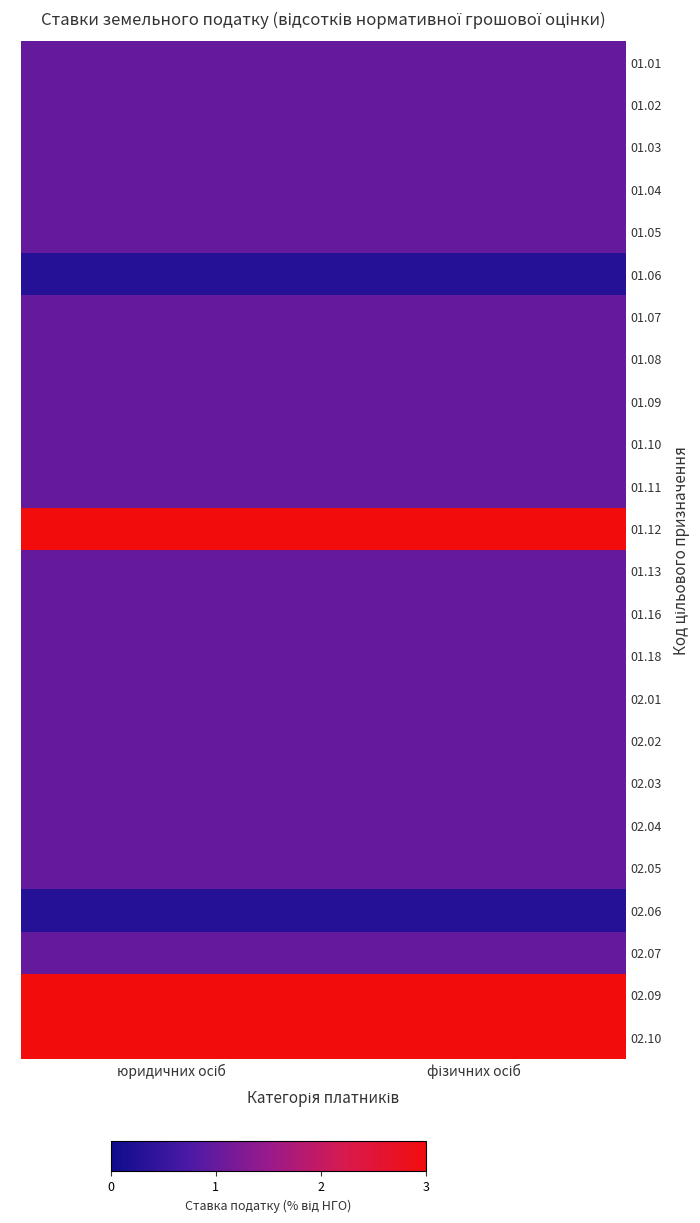

Reading left to right, extract all data points from this chart.

01.01: юридичних осіб=1.0	фізичних осіб=1.0
01.02: юридичних осіб=1.0	фізичних осіб=1.0
01.03: юридичних осіб=1.0	фізичних осіб=1.0
01.04: юридичних осіб=1.0	фізичних осіб=1.0
01.05: юридичних осіб=1.0	фізичних осіб=1.0
01.06: юридичних осіб=0.3	фізичних осіб=0.3
01.07: юридичних осіб=1.0	фізичних осіб=1.0
01.08: юридичних осіб=1.0	фізичних осіб=1.0
01.09: юридичних осіб=1.0	фізичних осіб=1.0
01.10: юридичних осіб=1.0	фізичних осіб=1.0
01.11: юридичних осіб=1.0	фізичних осіб=1.0
01.12: юридичних осіб=3.0	фізичних осіб=3.0
01.13: юридичних осіб=1.0	фізичних осіб=1.0
01.16: юридичних осіб=1.0	фізичних осіб=1.0
01.18: юридичних осіб=1.0	фізичних осіб=1.0
02.01: юридичних осіб=1.0	фізичних осіб=1.0
02.02: юридичних осіб=1.0	фізичних осіб=1.0
02.03: юридичних осіб=1.0	фізичних осіб=1.0
02.04: юридичних осіб=1.0	фізичних осіб=1.0
02.05: юридичних осіб=1.0	фізичних осіб=1.0
02.06: юридичних осіб=0.3	фізичних осіб=0.3
02.07: юридичних осіб=1.0	фізичних осіб=1.0
02.09: юридичних осіб=3.0	фізичних осіб=3.0
02.10: юридичних осіб=3.0	фізичних осіб=3.0